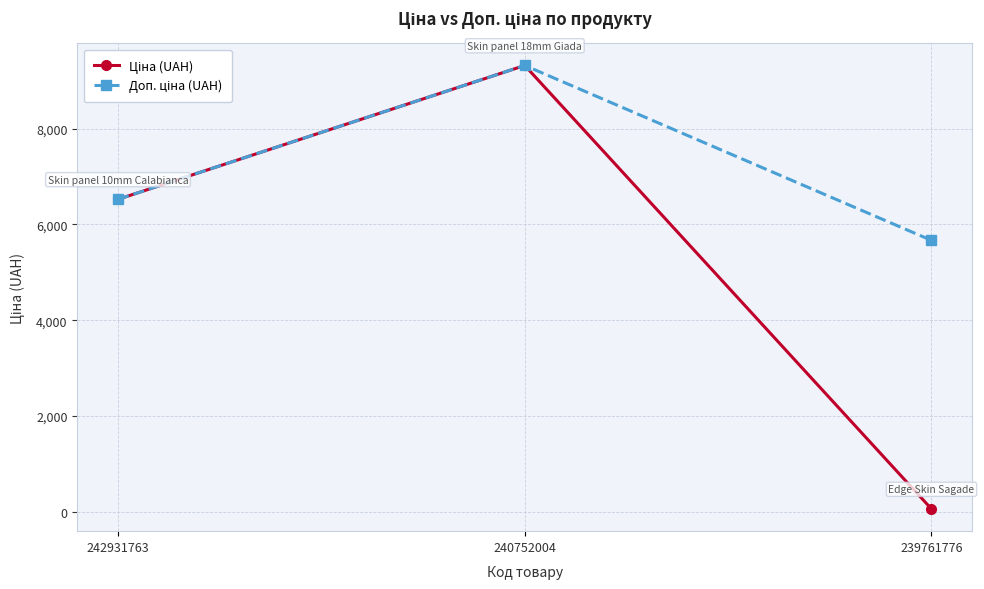

At how many categories does at least one series exceed 1424?

3